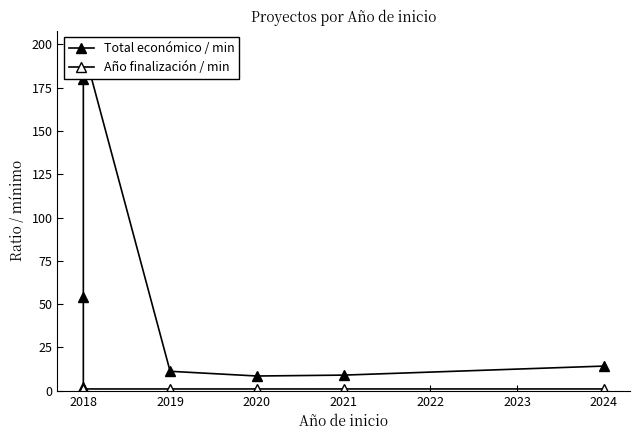

How many interior local valleys does the Total económico / min series have?

1